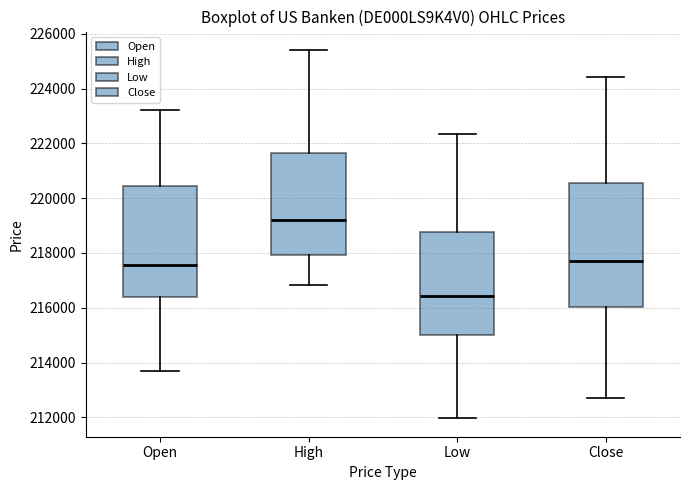

Where does the median line of the box for High sit on the y-axis? The values are not printed on the chart, so give them approximately, as read against the axis.

219200